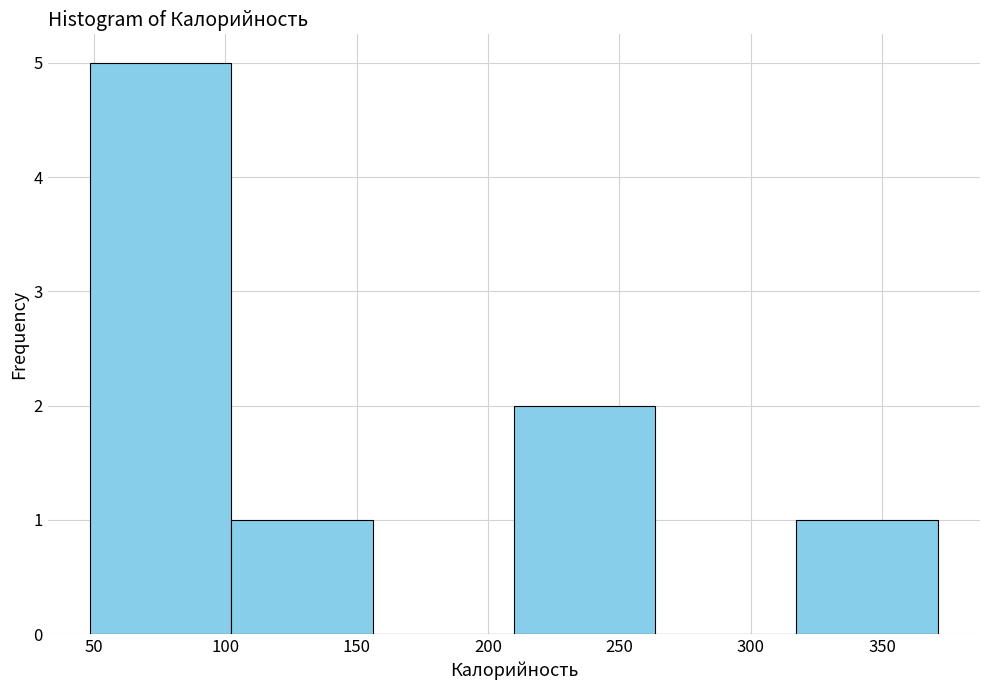

Which range on the x-axis has the tallest bar?

50 to 100